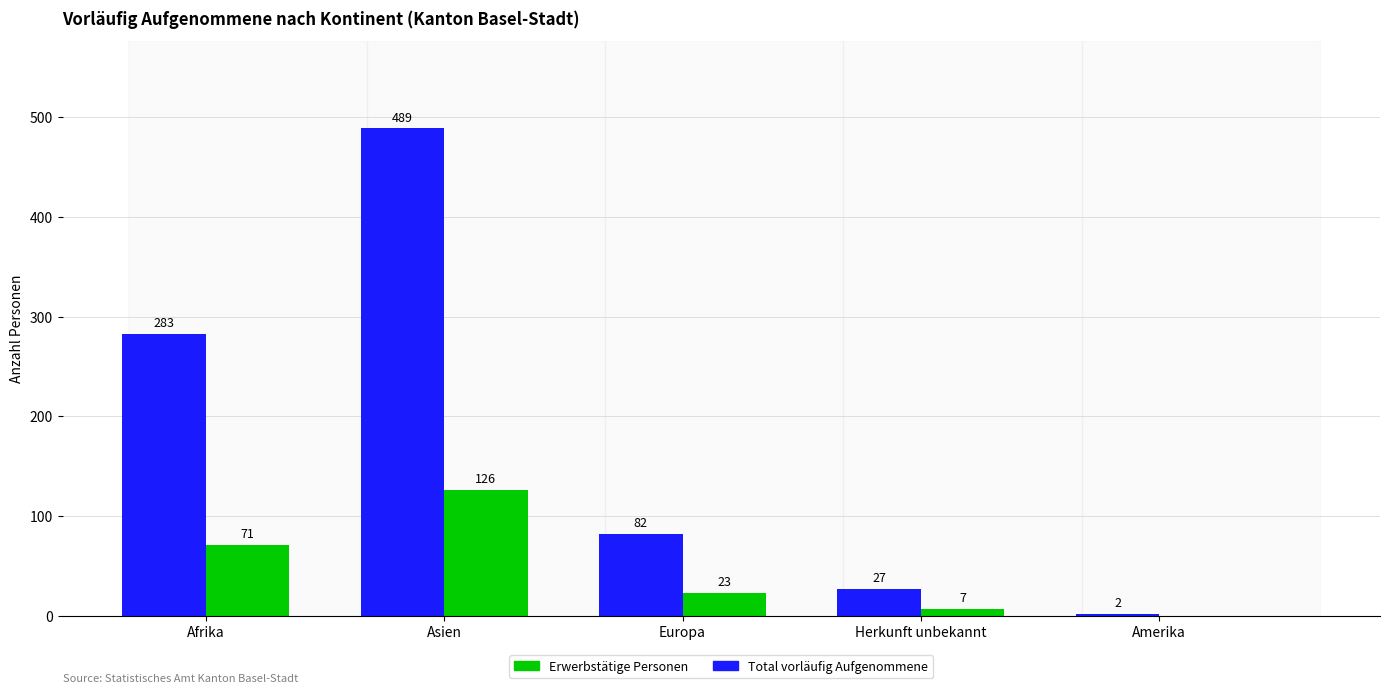

The Erwerbstätige Personen series shows 125 at Afrika. True or false?

False